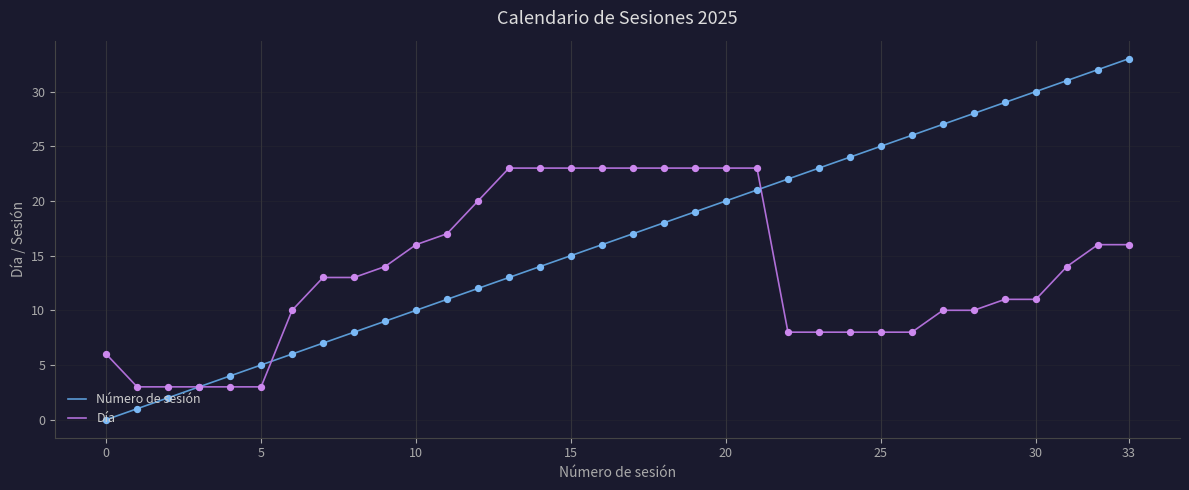

Which series has the largest range (max minus min)?

Número de sesión